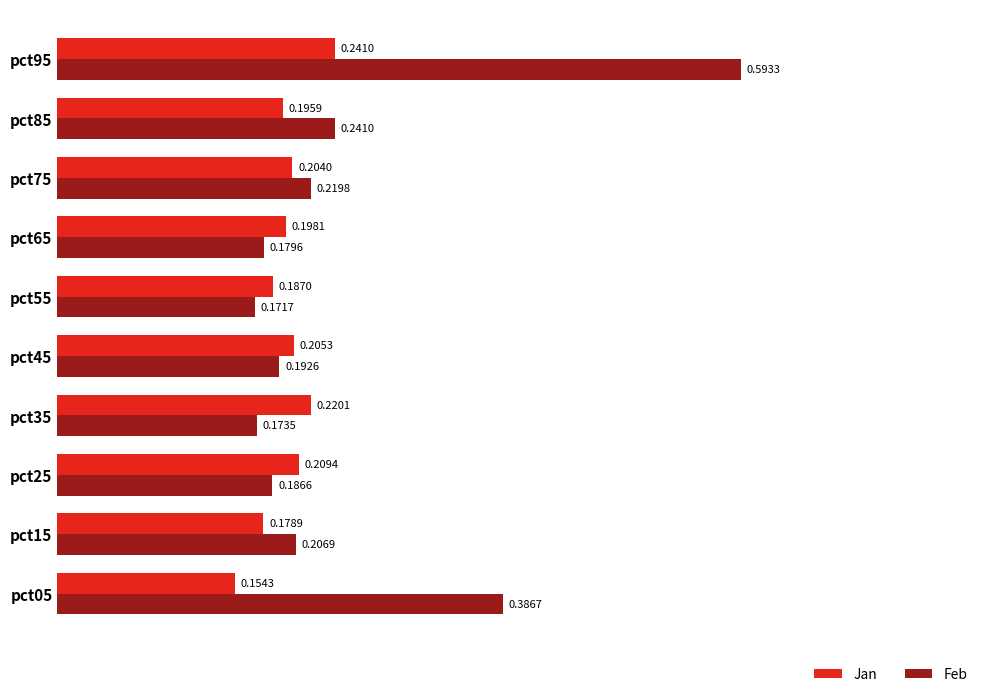

Rank the series by their average value, from lowest to highest.

Jan, Feb